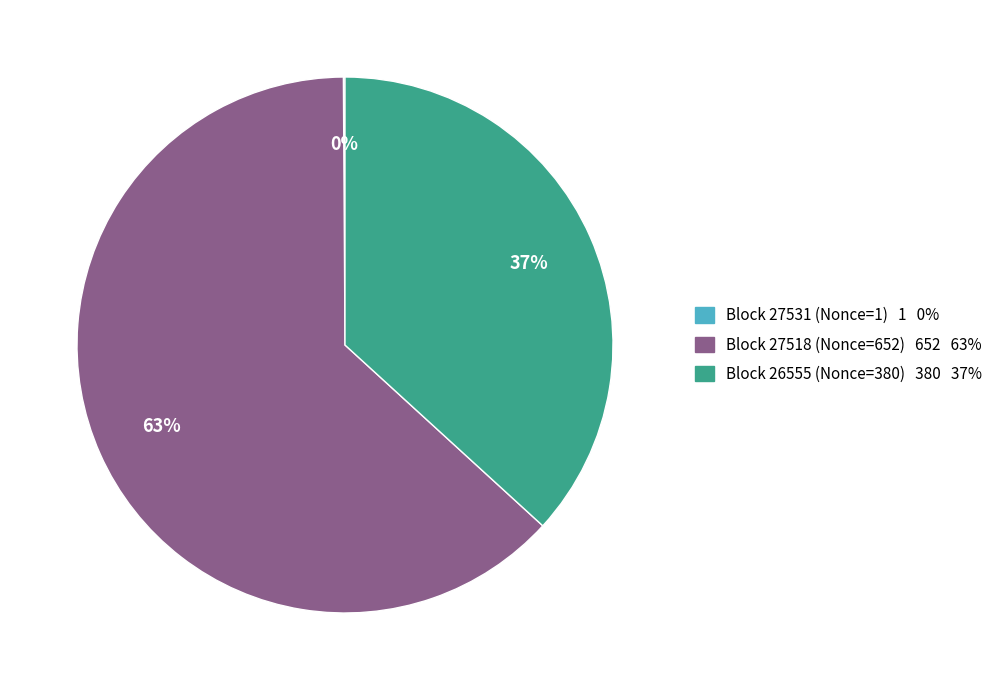

Does any single category account for the majority?

Yes